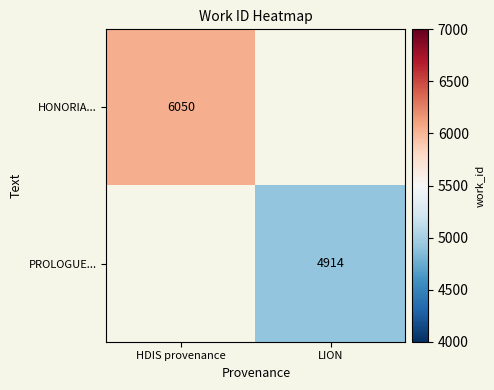

What is the maximum value shown in the chart?

6050.0